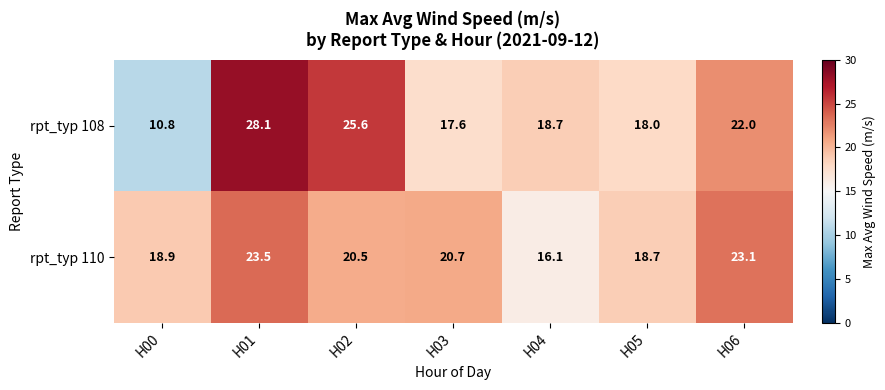

Reading right to left, list all the values displayed in this chart.

rpt_typ 108: 22.0	18.0	18.7	17.6	25.6	28.1	10.8
rpt_typ 110: 23.1	18.7	16.1	20.7	20.5	23.5	18.9